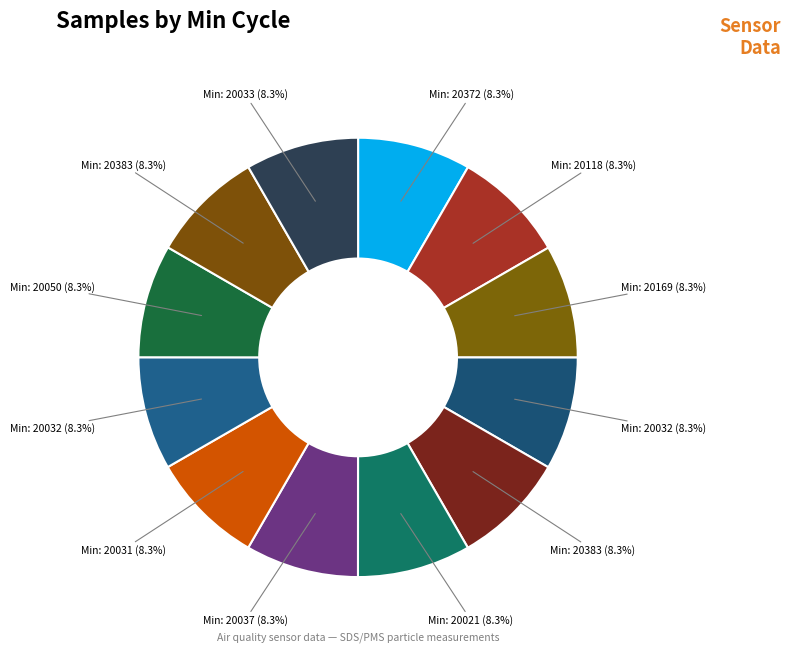

Which category has the biggest portion of the pie?

20031